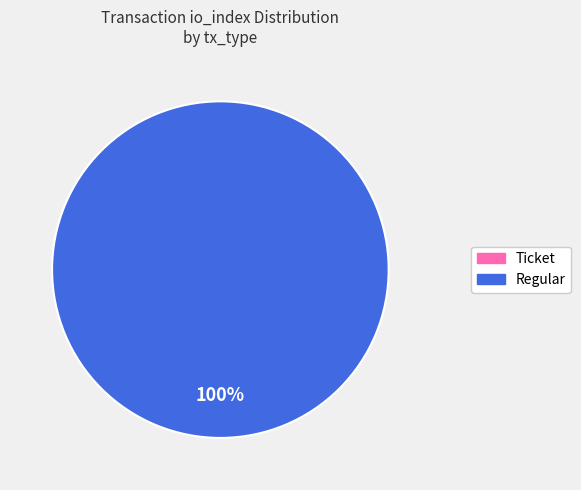

Combined, do Ticket and Regular account for over 50%?

Yes